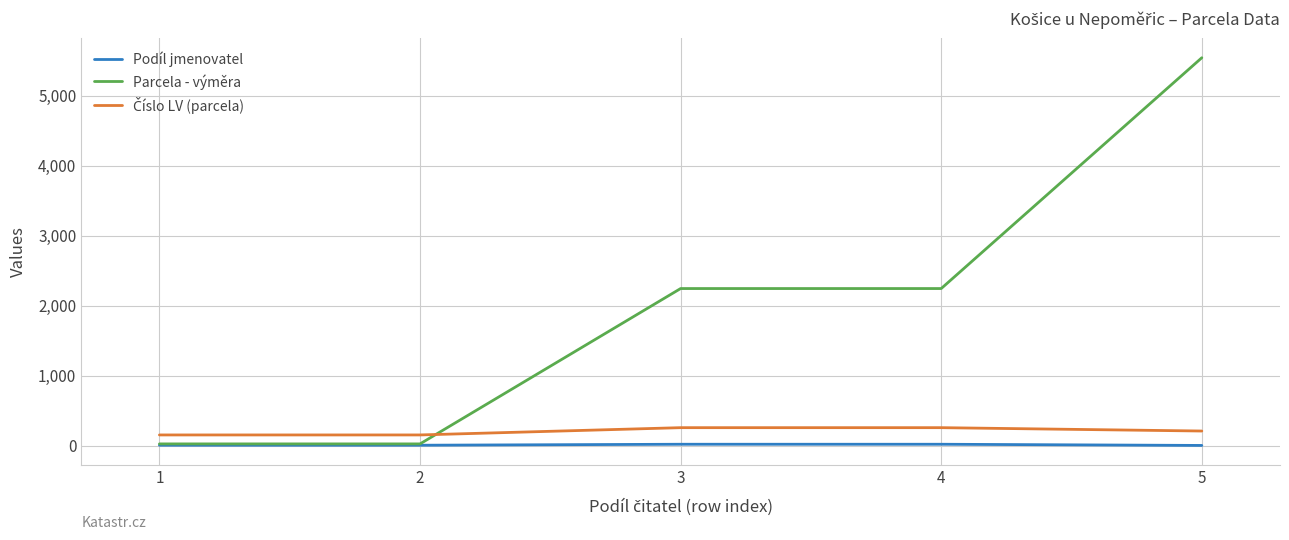

At which category is the sum across all series the highest?

5